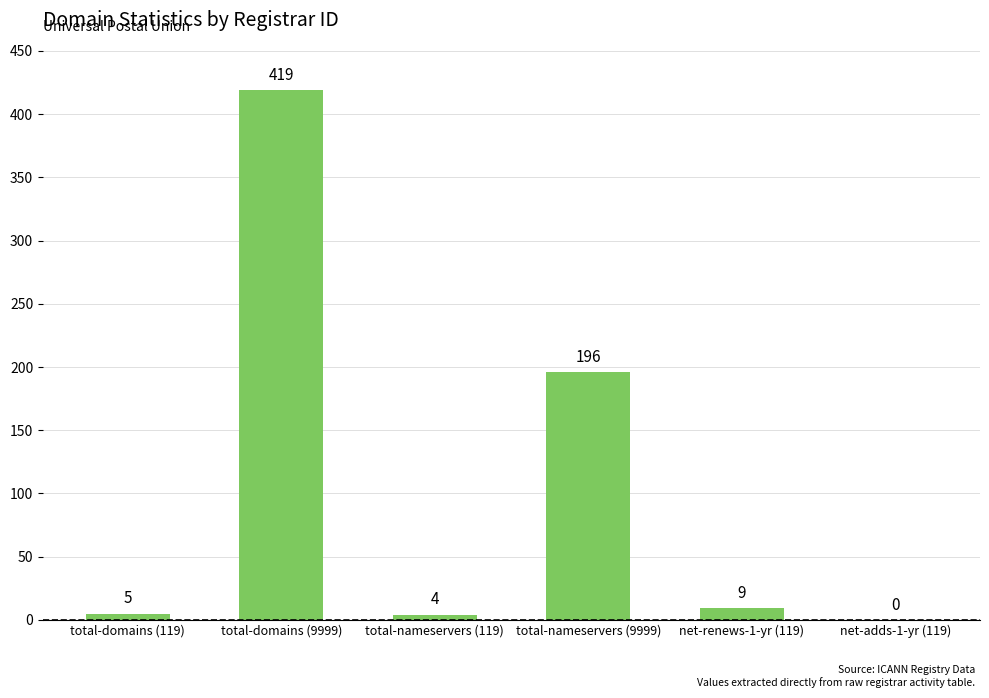

Are the bars horizontal?

No